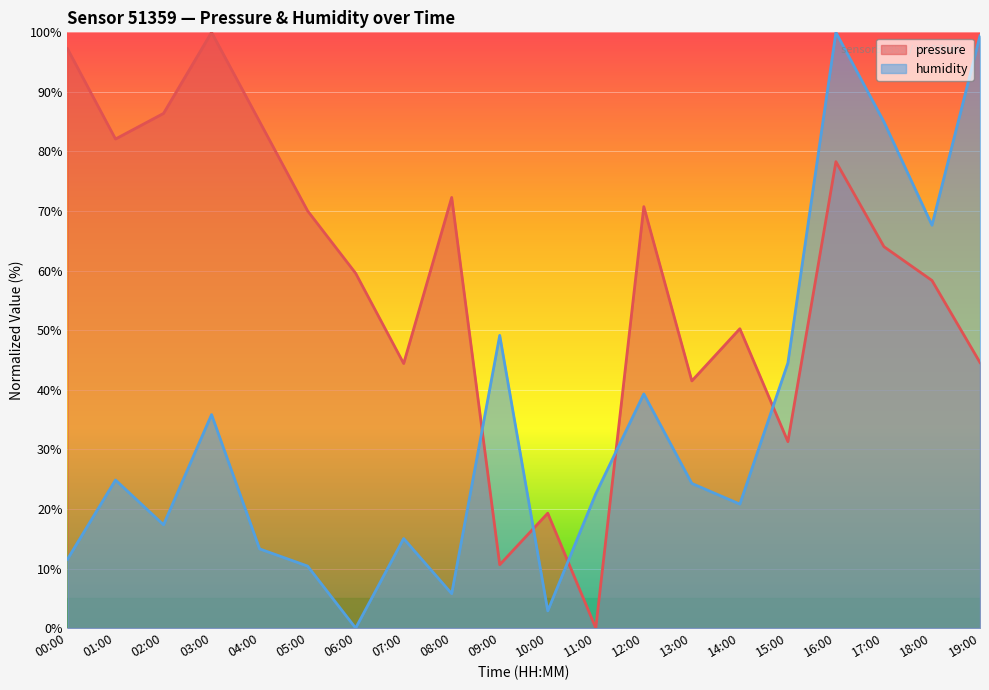

At which category does humidity reach its first local peak?

01:00